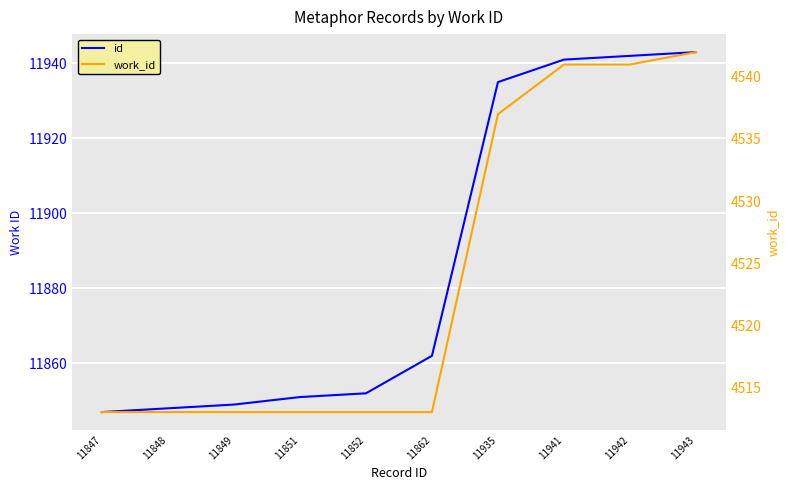

True or false: work_id has a value of 6100 at 11935.

False